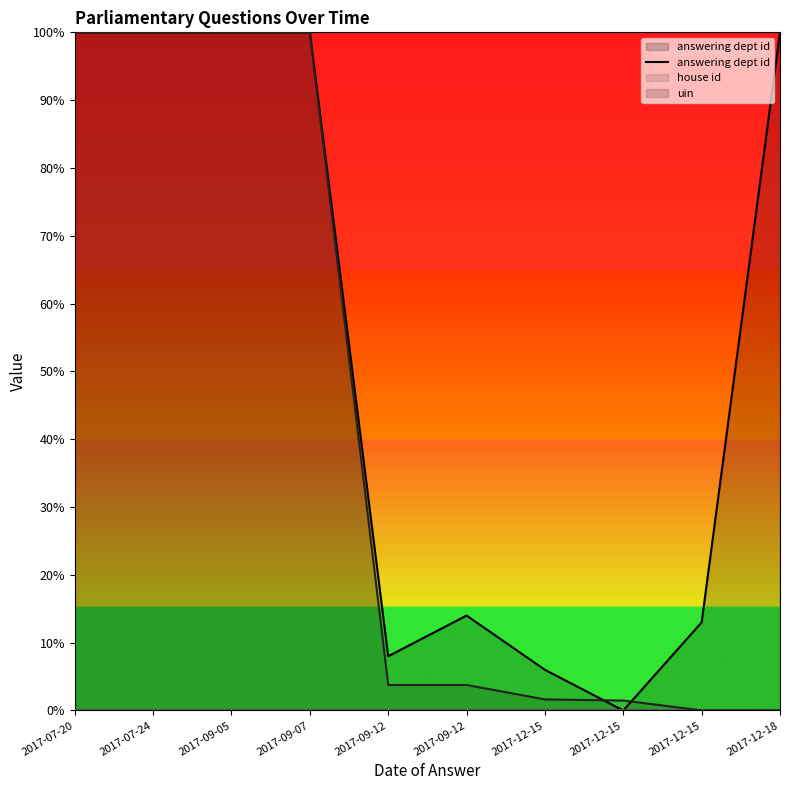

The value at 2017-09-05 is 100.0. True or false?

True